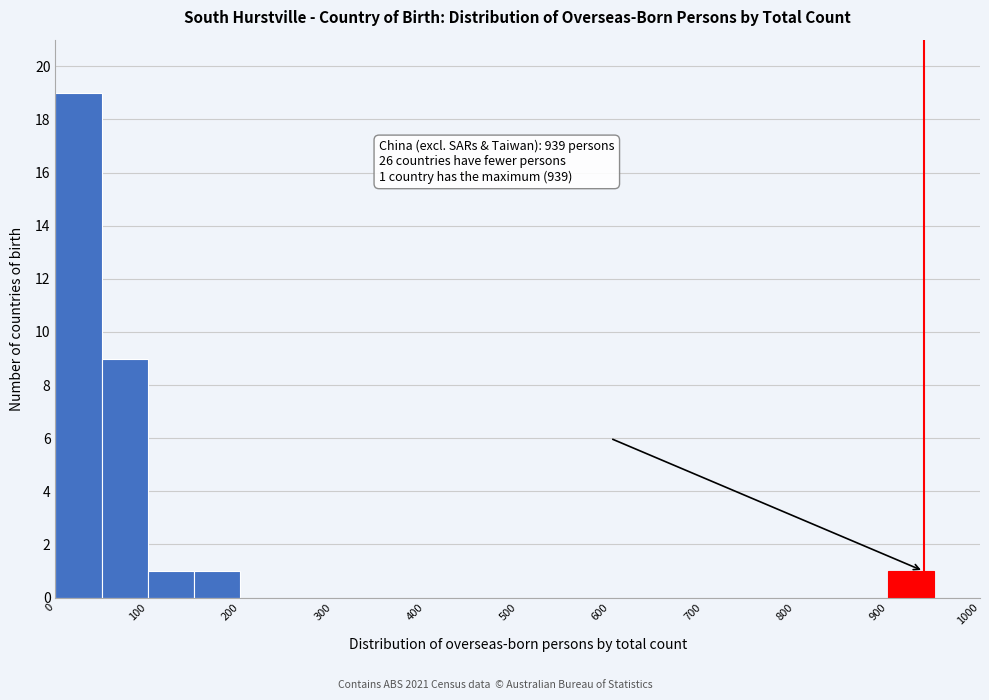

Which range on the x-axis has the tallest bar?

0 to 50